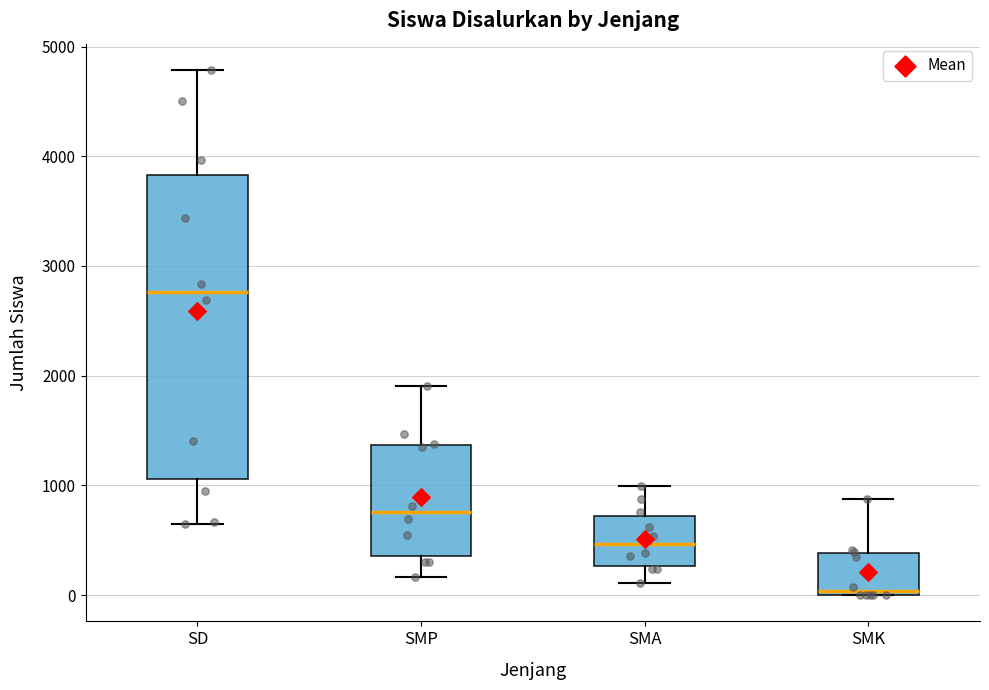

Reading left to right, transcribe this box plot: for each box, give where its median line is, the range the box spans, and where its two whiskers end, as read against the y-axis. The values are not printed on the chart, so give them approximately, as read against the axis.

SD: median 2800, box 1100 to 3800, whiskers 700 to 4800
SMP: median 800, box 400 to 1400, whiskers 200 to 1900
SMA: median 500, box 300 to 700, whiskers 100 to 1000
SMK: median 0 (just above the box's lower edge), box 0 to 400, whiskers 0 to 900